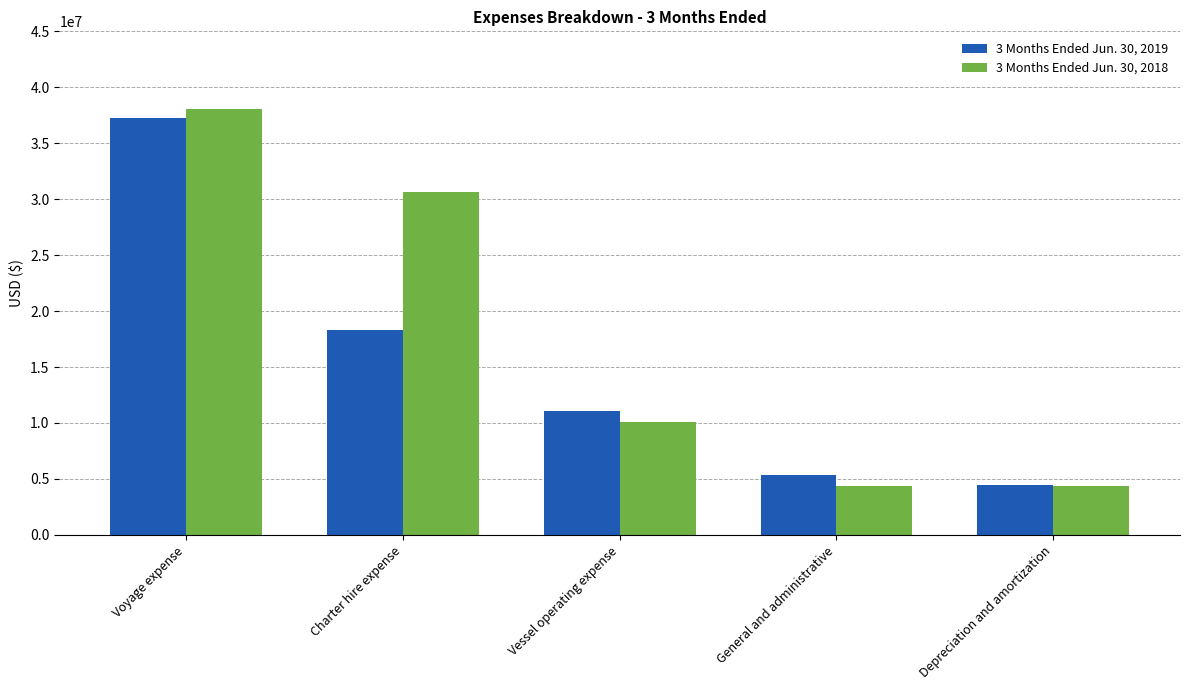

What is the maximum value for 3 Months Ended Jun. 30, 2018?

38027489